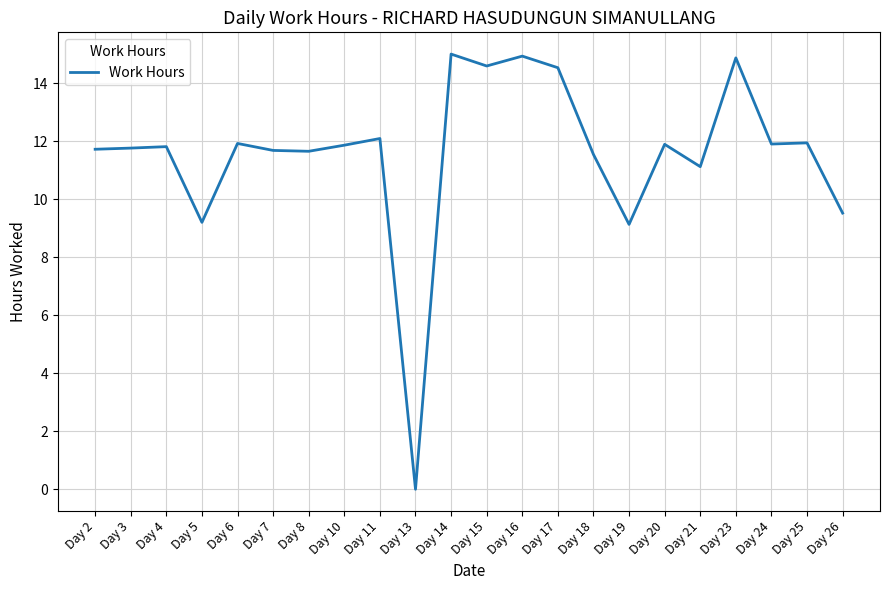

The value at Day 6 is 4.6. True or false?

False